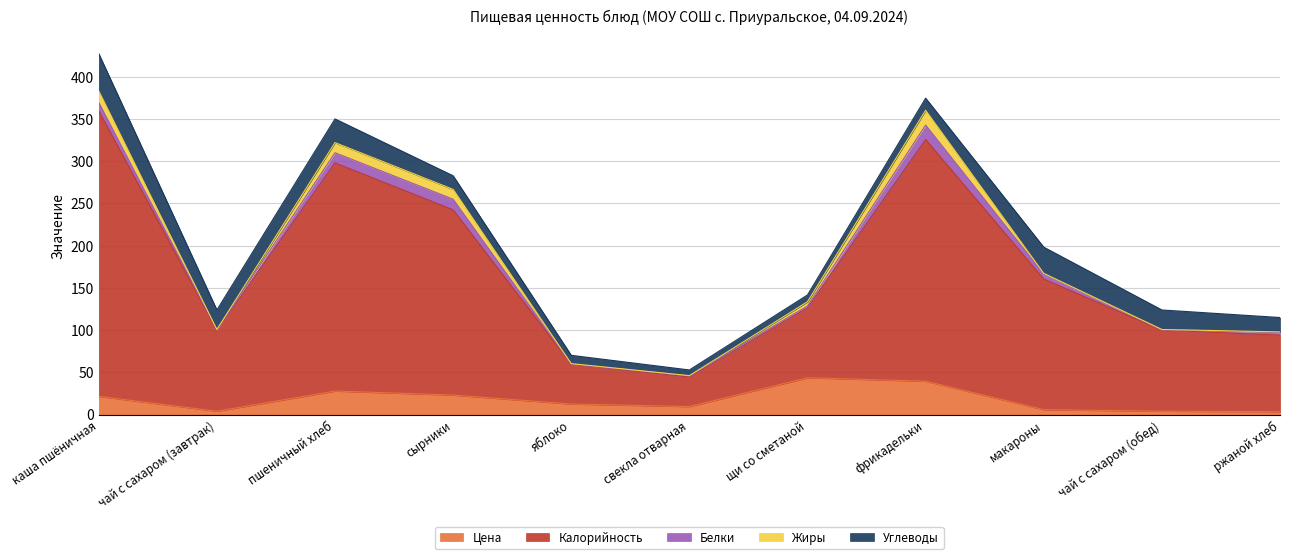

What is the label of the 2nd point from the left?

чай с сахаром (завтрак)